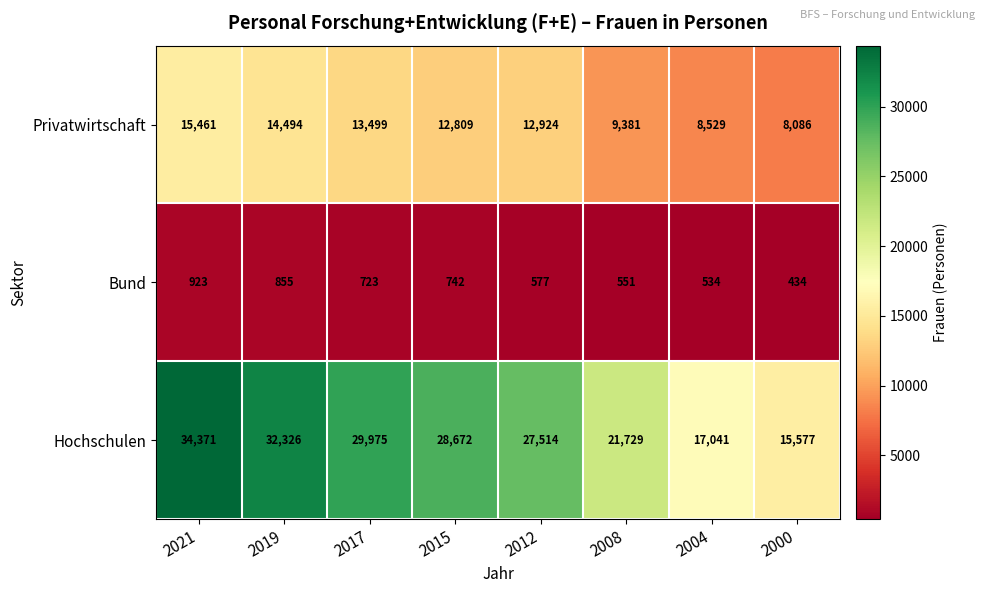

At which label does Bund first exceed 723?

2021